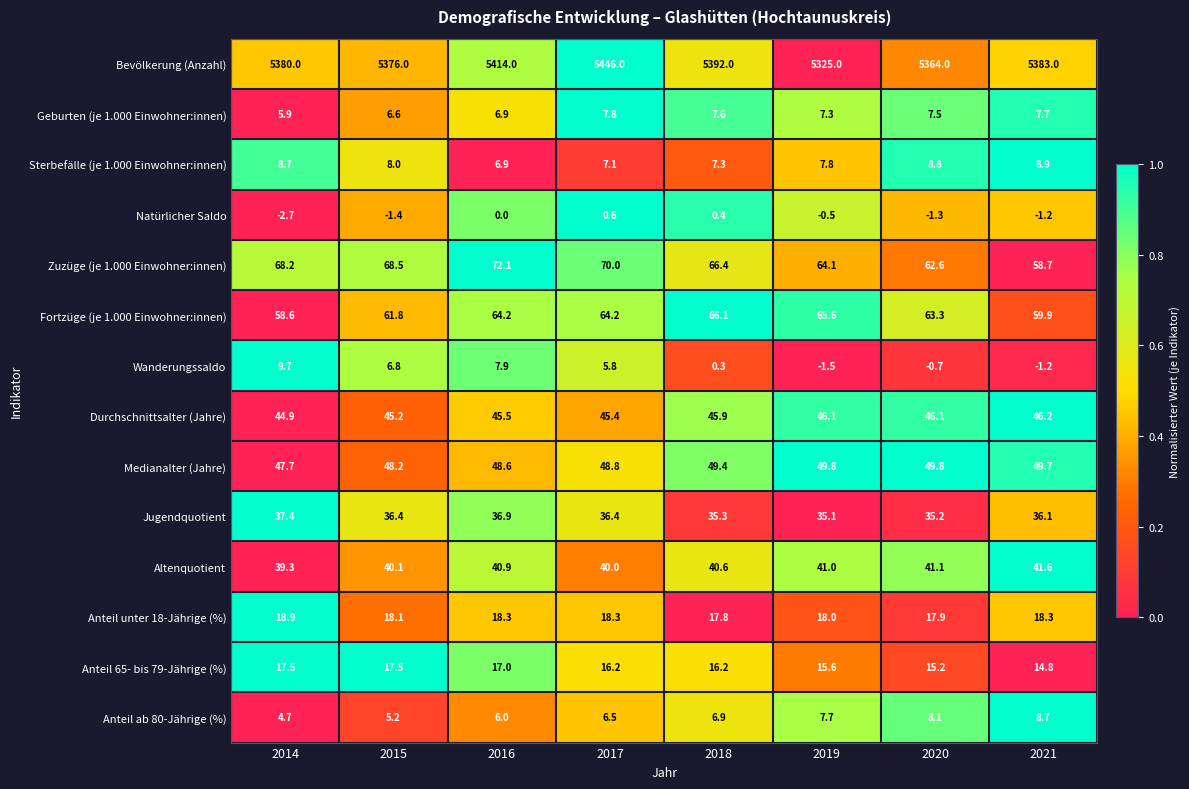

What is the difference between the maximum and minimum values in the Zuzüge (je 1.000 Einwohner:innen) series?

13.4